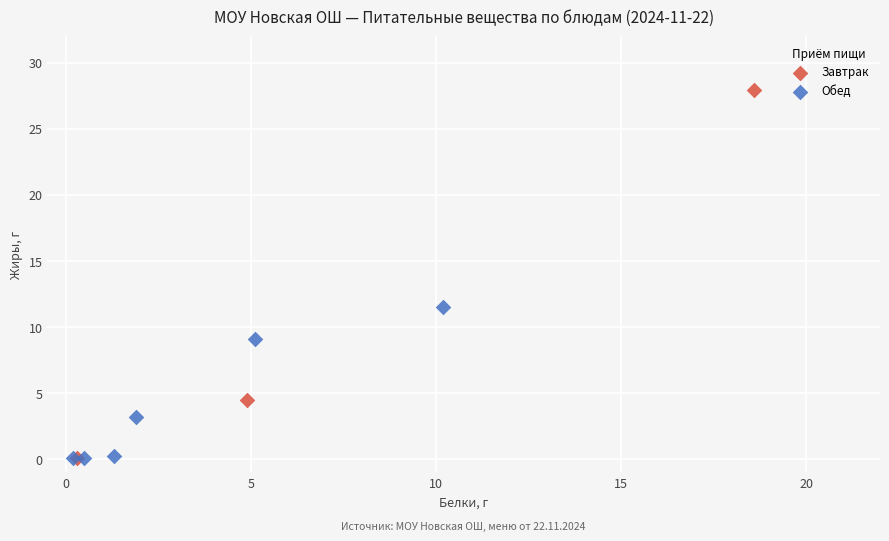

Which series has the widest spread of Y values?

Завтрак